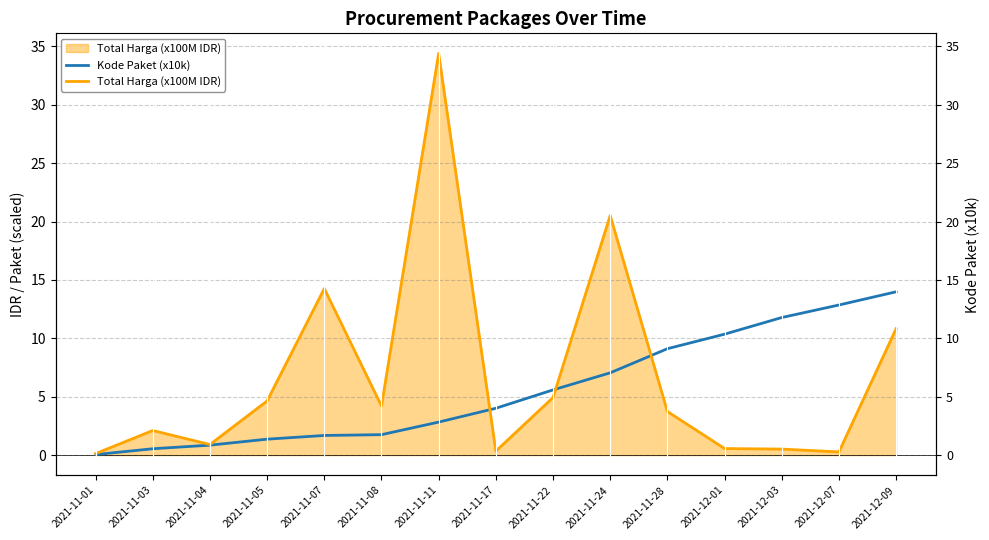

What is the total value across all series at 2021-11-11?

37.2